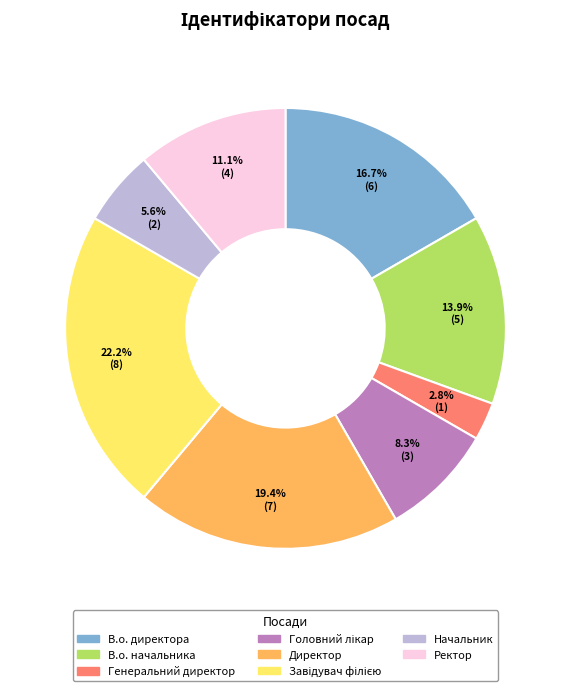

What is the total percentage of В.о. директора and Директор?

36.1%